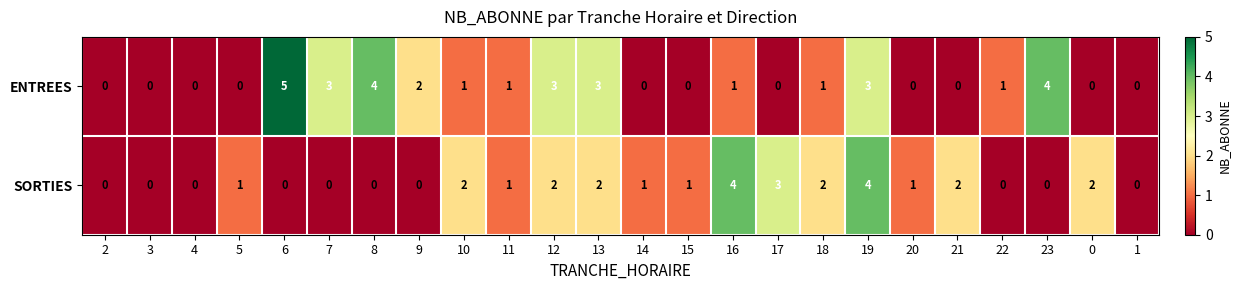

At 19, list the series in order from smallest to largest.

ENTREES, SORTIES